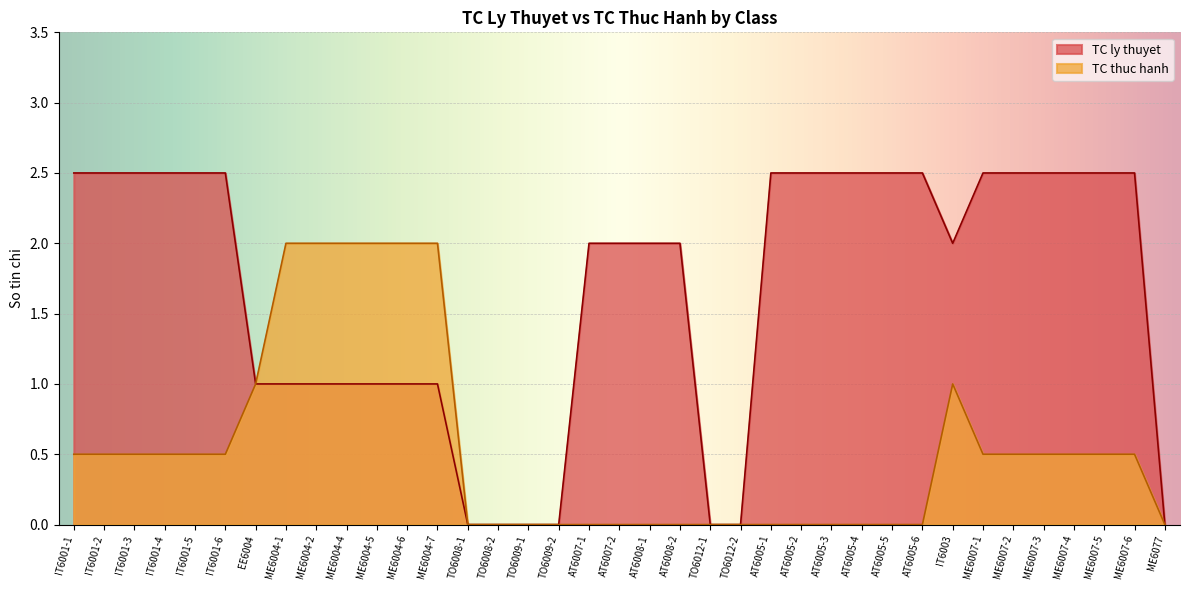

How many lines are shown in the chart?

2